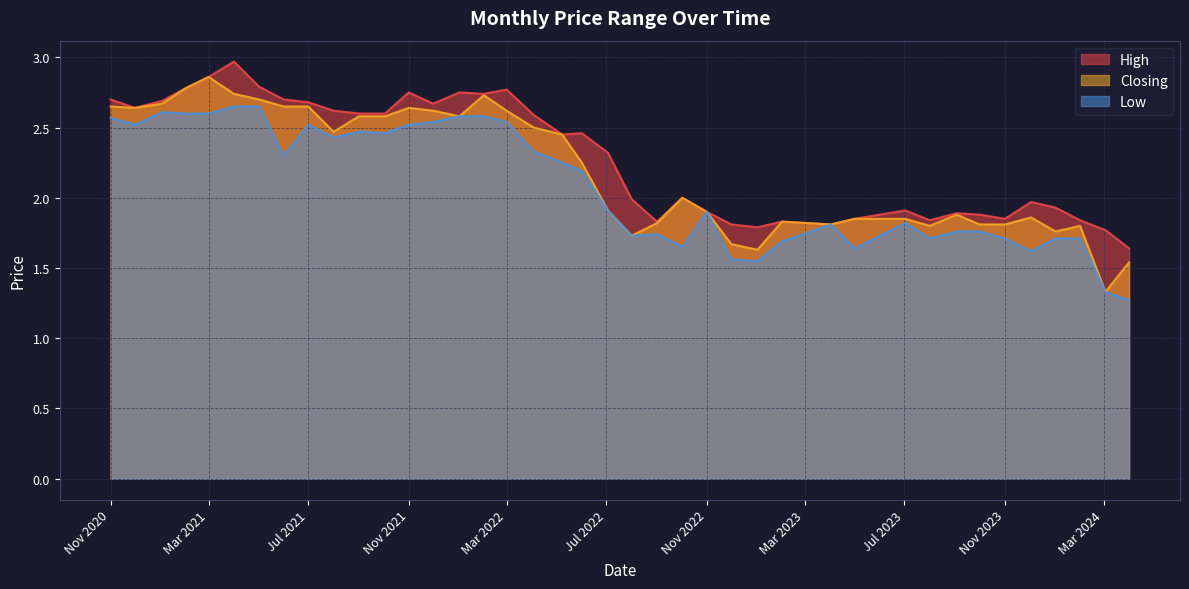

What is the average value of the High series?

2.3